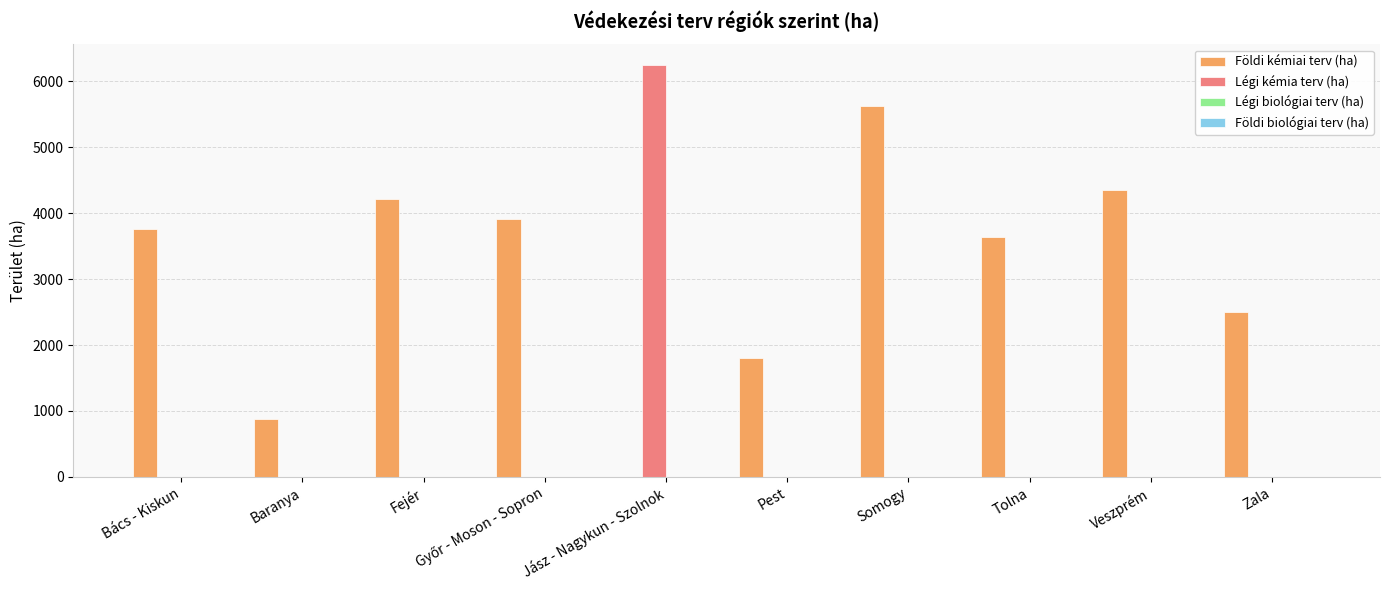

How many positive values does the Földi kémiai terv (ha) series have?

9